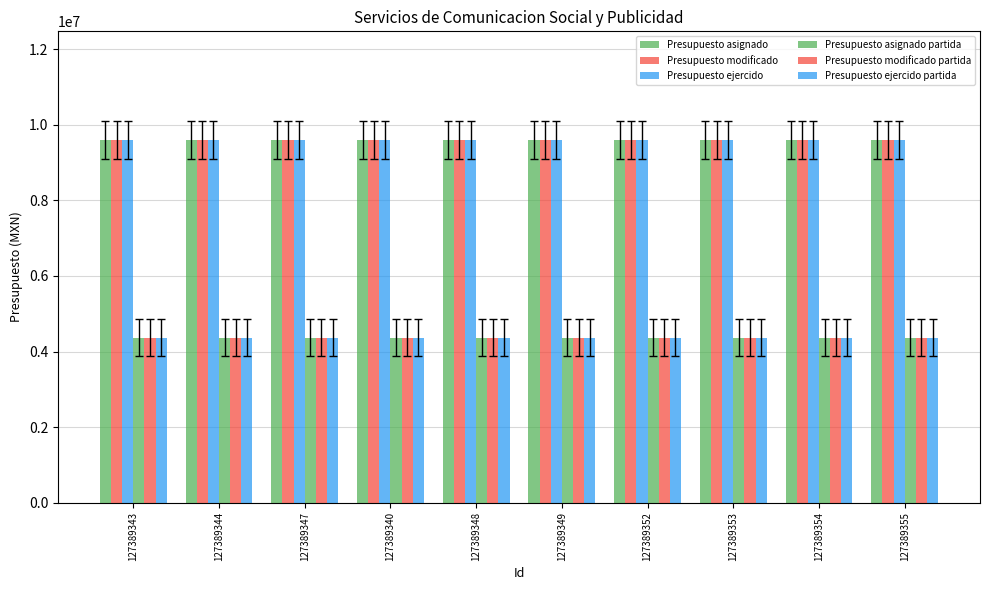

Reading left to right, list all the values displayed in this chart.

Presupuesto asignado: 127389343=9598706.9	127389344=9598706.9	127389347=9598706.9	127389340=9598706.9	127389348=9598706.9	127389349=9598706.9	127389352=9598706.9	127389353=9598706.9	127389354=9598706.9	127389355=9598706.9
Presupuesto modificado: 127389343=9598706.9	127389344=9598706.9	127389347=9598706.9	127389340=9598706.9	127389348=9598706.9	127389349=9598706.9	127389352=9598706.9	127389353=9598706.9	127389354=9598706.9	127389355=9598706.9
Presupuesto ejercido: 127389343=9598706.9	127389344=9598706.9	127389347=9598706.9	127389340=9598706.9	127389348=9598706.9	127389349=9598706.9	127389352=9598706.9	127389353=9598706.9	127389354=9598706.9	127389355=9598706.9
Presupuesto asignado partida: 127389343=4369517.5	127389344=4369517.5	127389347=4369517.5	127389340=4369517.5	127389348=4369517.5	127389349=4369517.5	127389352=4369517.5	127389353=4369517.5	127389354=4369517.5	127389355=4369517.5
Presupuesto modificado partida: 127389343=4369517.5	127389344=4369517.5	127389347=4369517.5	127389340=4369517.5	127389348=4369517.5	127389349=4369517.5	127389352=4369517.5	127389353=4369517.5	127389354=4369517.5	127389355=4369517.5
Presupuesto ejercido partida: 127389343=4369517.5	127389344=4369517.5	127389347=4369517.5	127389340=4369517.5	127389348=4369517.5	127389349=4369517.5	127389352=4369517.5	127389353=4369517.5	127389354=4369517.5	127389355=4369517.5